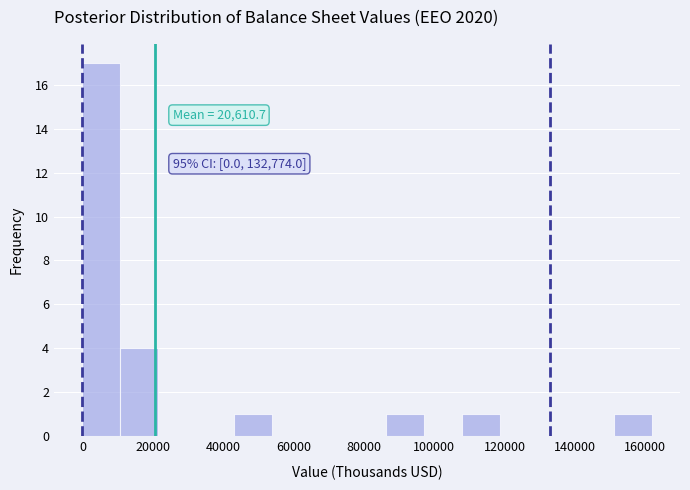

Which range on the x-axis has the tallest bar?

0 to 10000